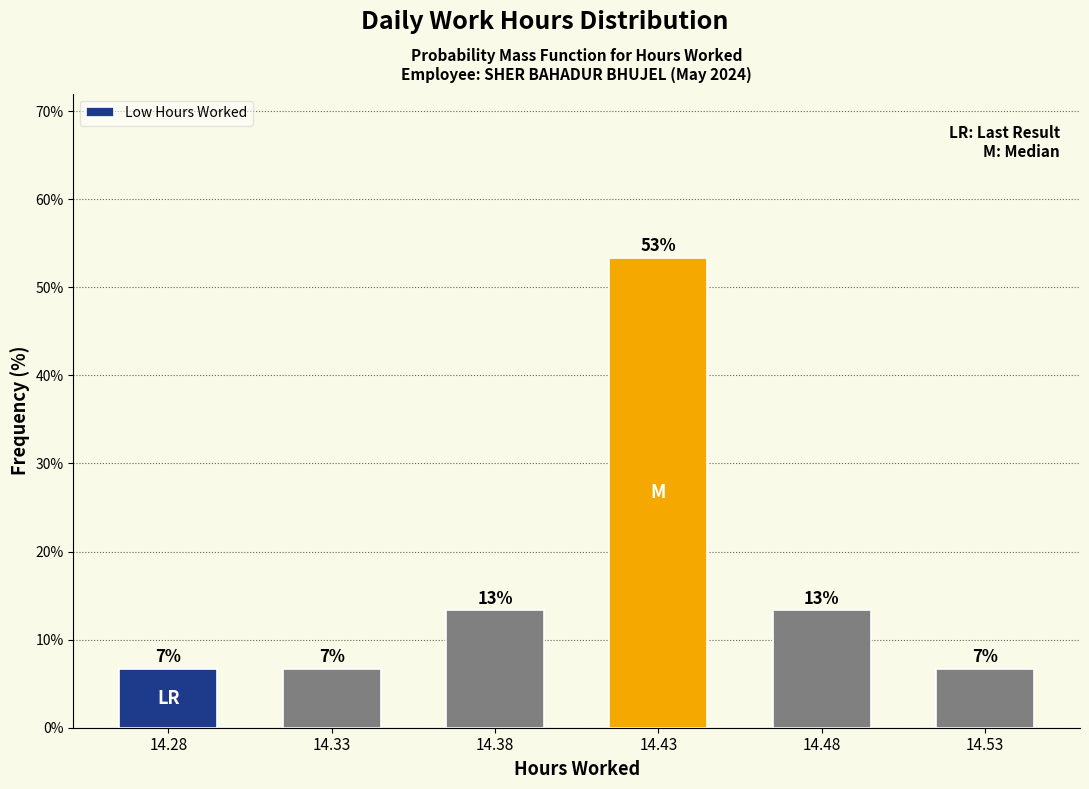

How many bars are there in total?

6